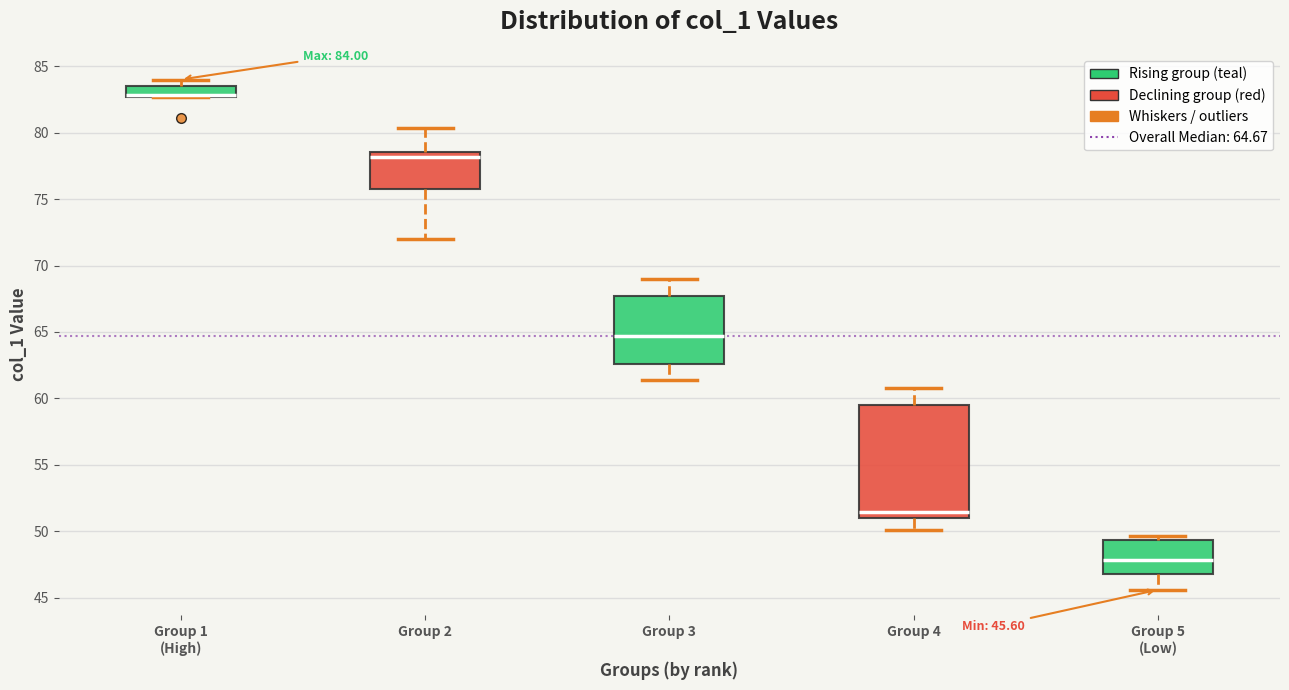

Comparing the boxes themselves (not the whiskers), which one is the tallest?

Group 4